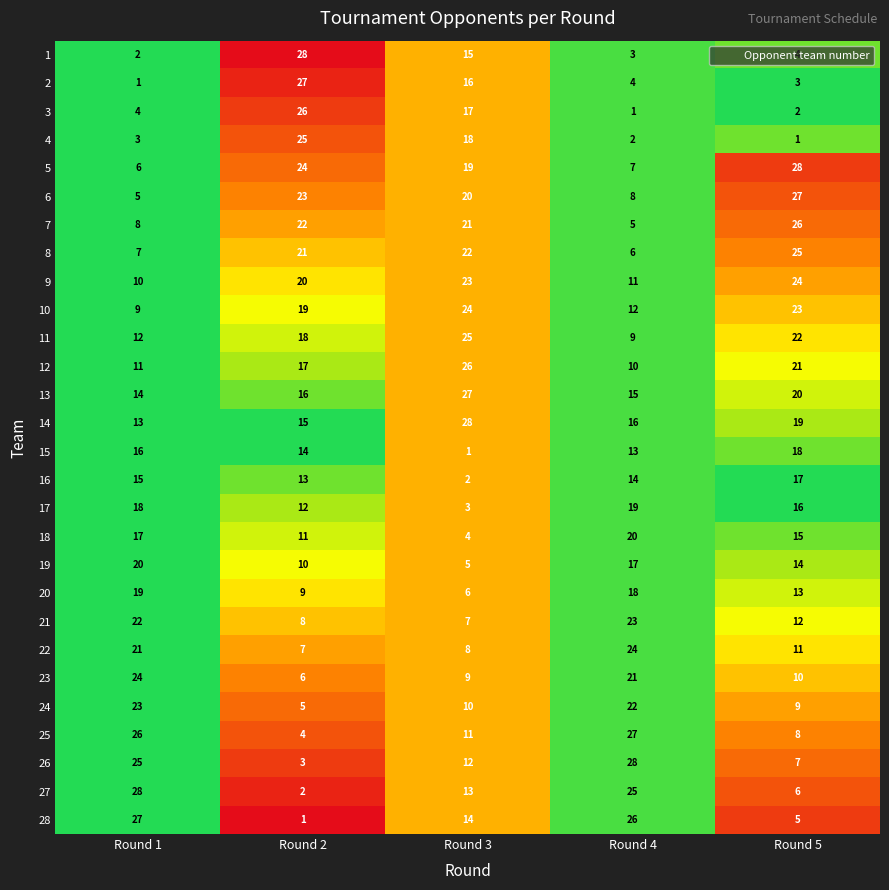

List the labels in order of 27 value, largest first.

Round 1, Round 4, Round 3, Round 5, Round 2